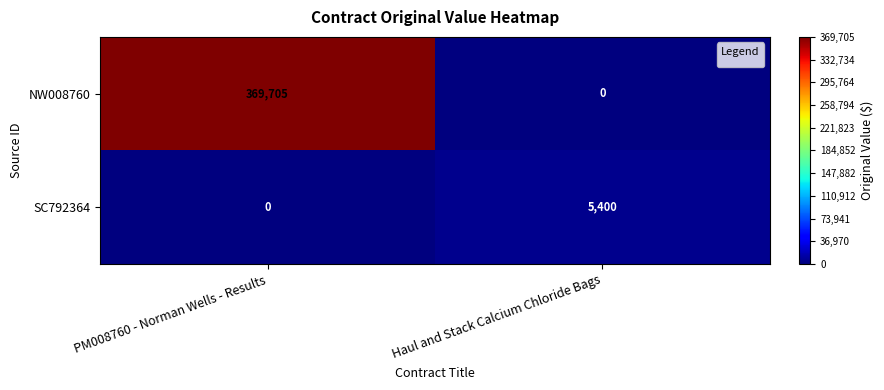

The value of SC792364 at PM008760 - Norman Wells - Results is 0. True or false?

True